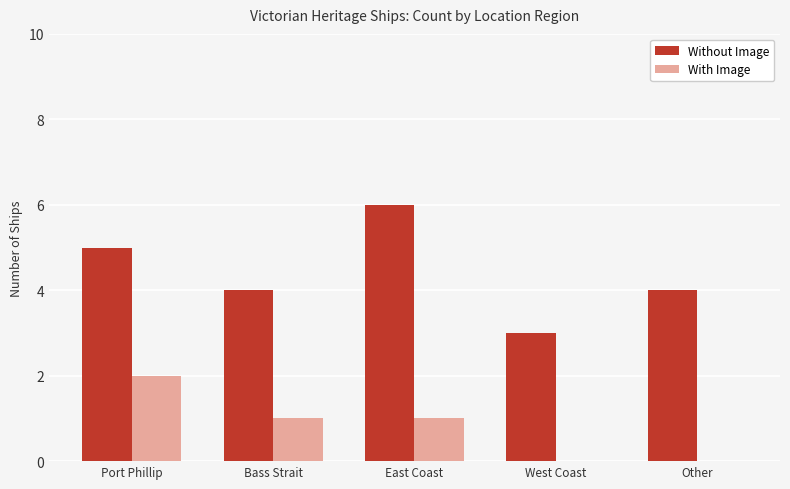

Reading left to right, extract all data points from this chart.

Without Image: 5	4	6	3	4
With Image: 2	1	1	0	0